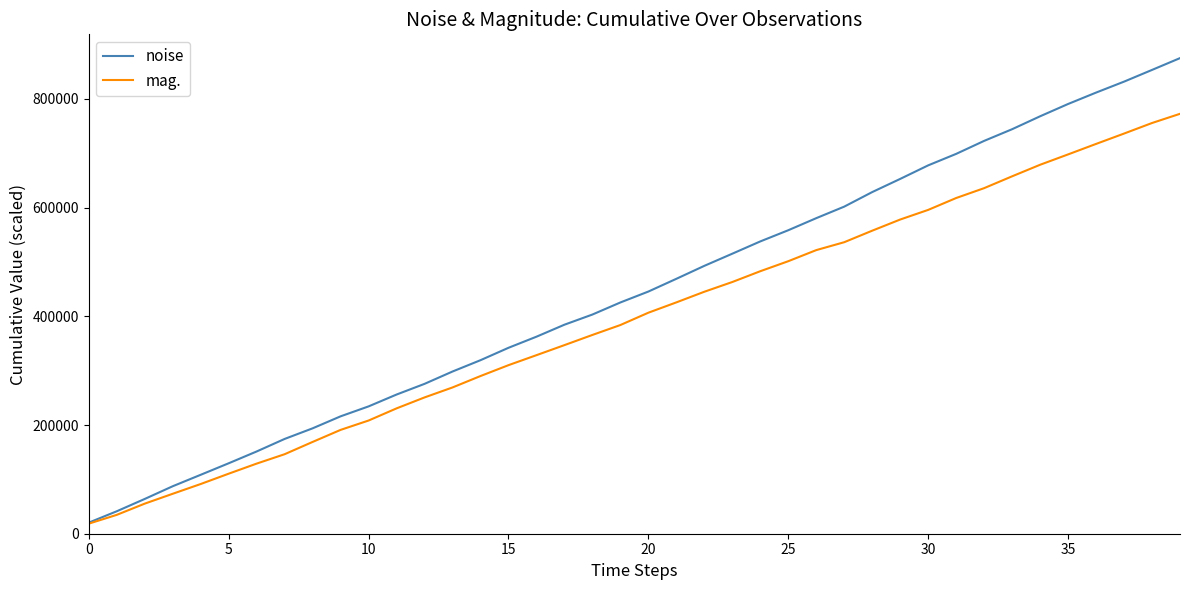

Which series has the largest total across all categories?

noise